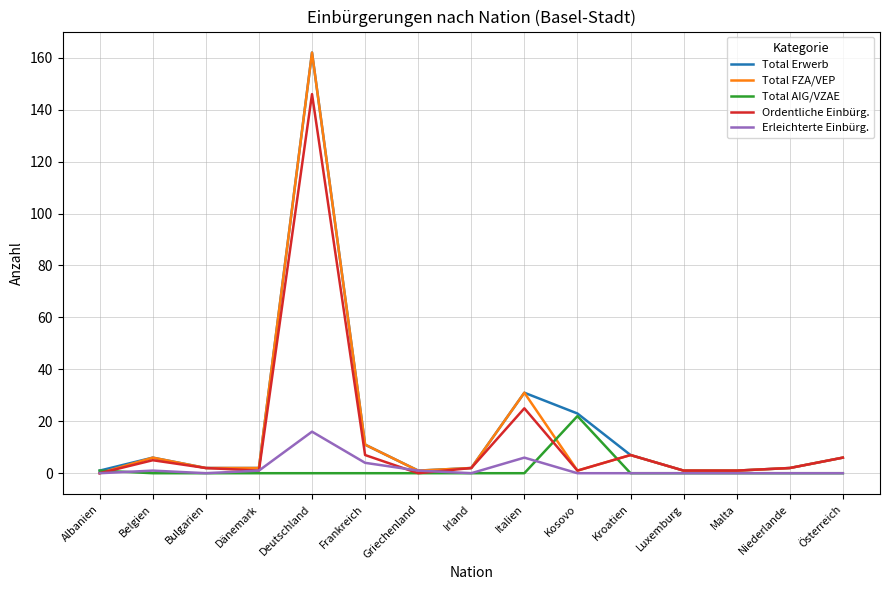

Reading left to right, transcribe all the data shown in this chart.

Total Erwerb: 1	6	2	2	162	11	1	2	31	23	7	1	1	2	6
Total FZA/VEP: 0	6	2	2	162	11	1	2	31	1	7	1	1	2	6
Total AIG/VZAE: 1	0	0	0	0	0	0	0	0	22	0	0	0	0	0
Ordentliche Einbürg.: 0	5	2	1	146	7	0	2	25	1	7	1	1	2	6
Erleichterte Einbürg.: 0	1	0	1	16	4	1	0	6	0	0	0	0	0	0